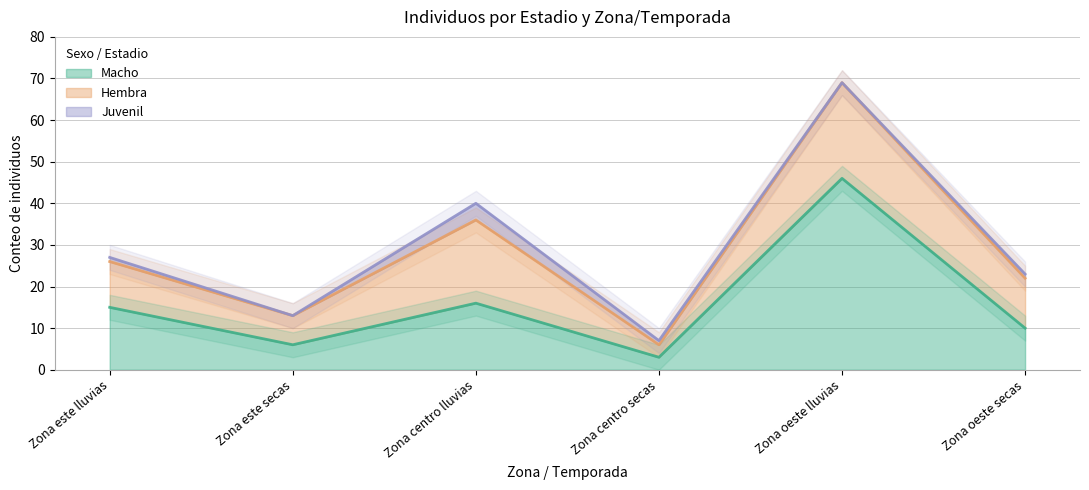

True or false: Macho has a value of 3 at Zona centro secas.

True